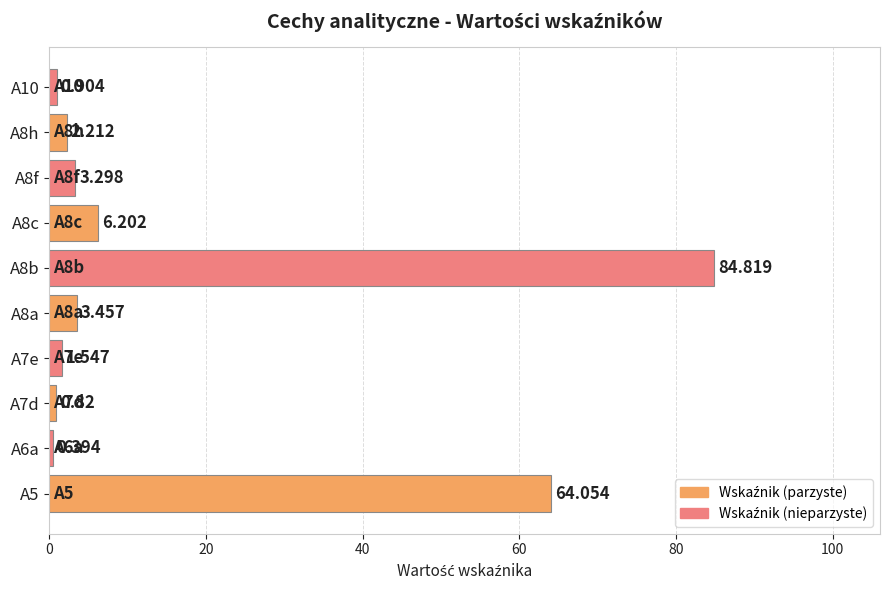

Does the chart contain stacked bars?

No